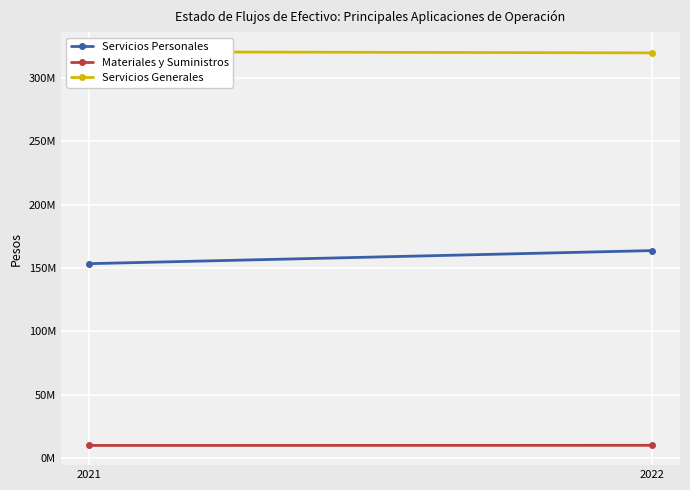

Is this an area chart (filled region under the line)?

No